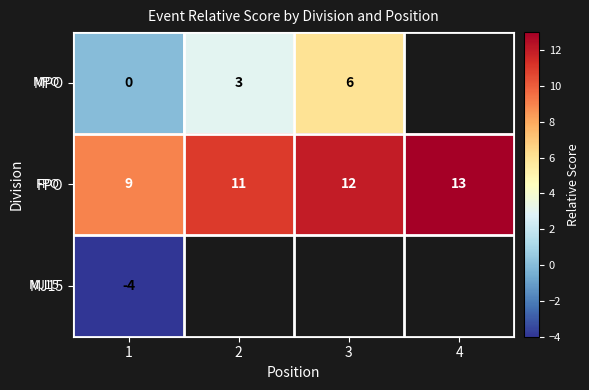

Is the value of MPO at 2 greater than the value of MJ15 at 1?

Yes